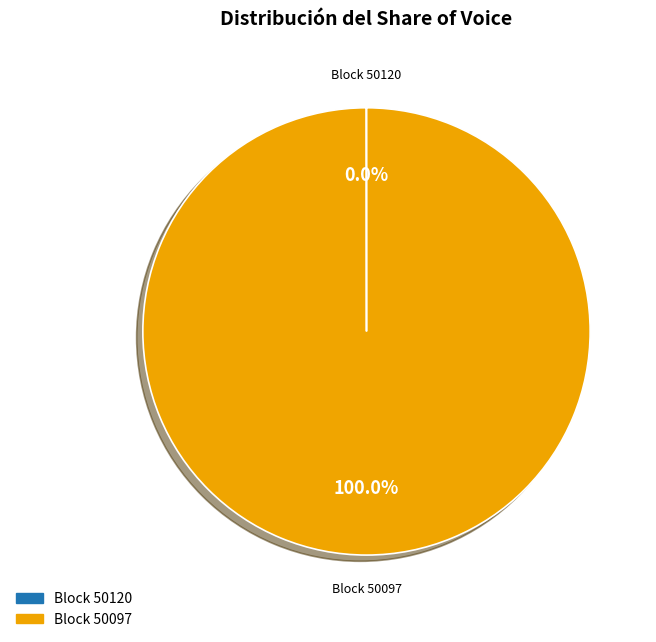

Is there any slice that represents more than half of the pie?

Yes